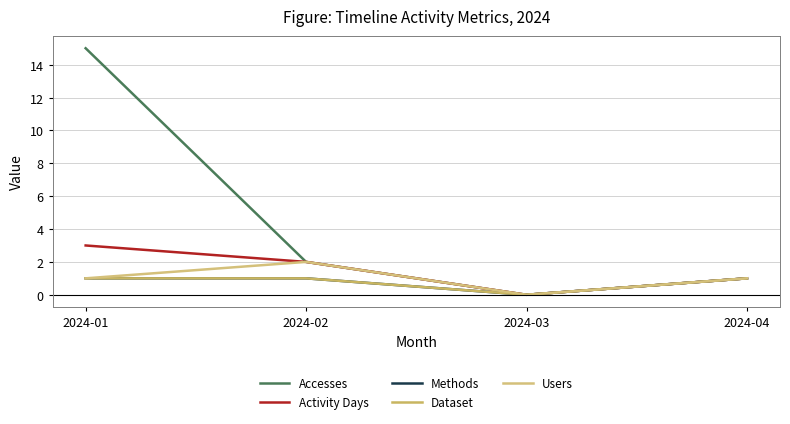

Is the value of Users at 2024-01 greater than the value of Accesses at 2024-02?

No